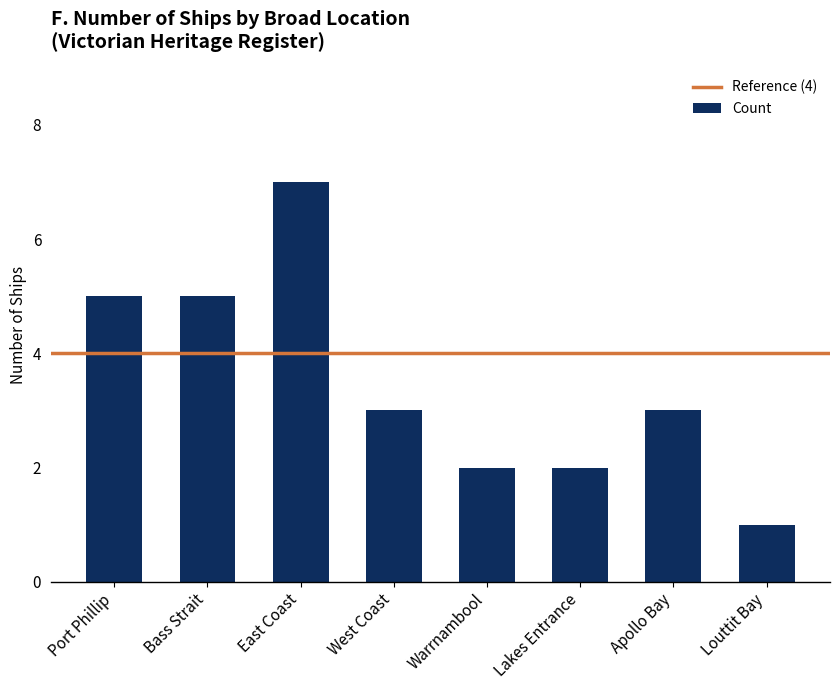

Approximately how many times larger is the value at Warrnambool compared to West Coast?

0.7